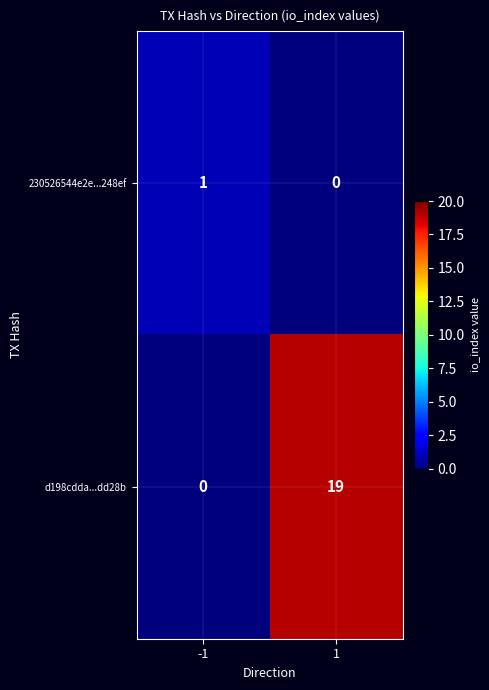

Which series has the largest range (max minus min)?

d198cdda...dd28b